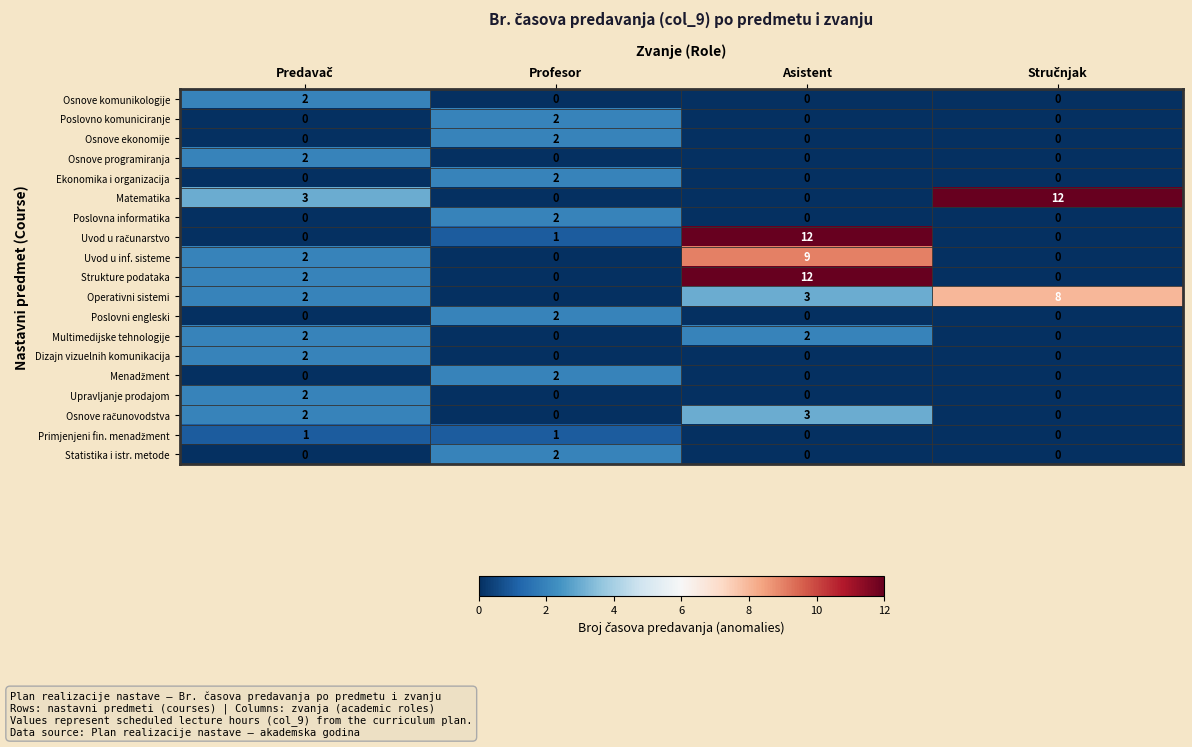

At which category is the sum across all series the highest?

Asistent